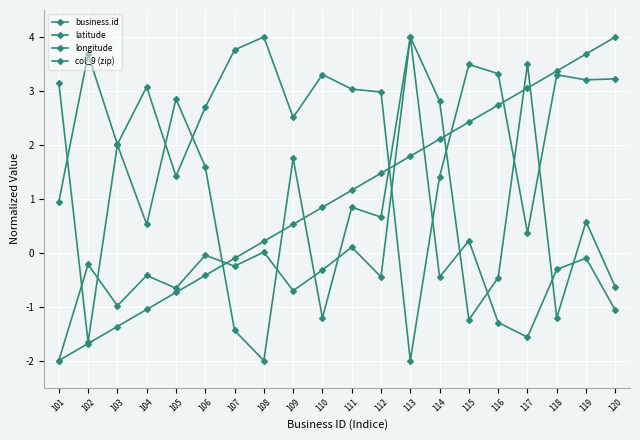

How many values in col_9 (zip) are above zero?

12